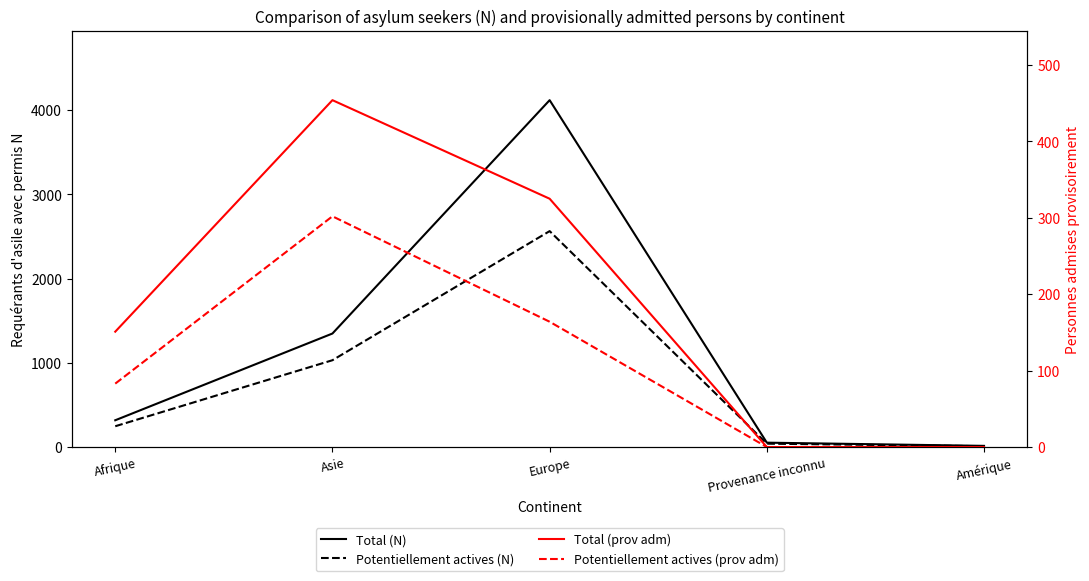

Count the Potentiellement actives (prov adm) values in the range 0 to 164.

4